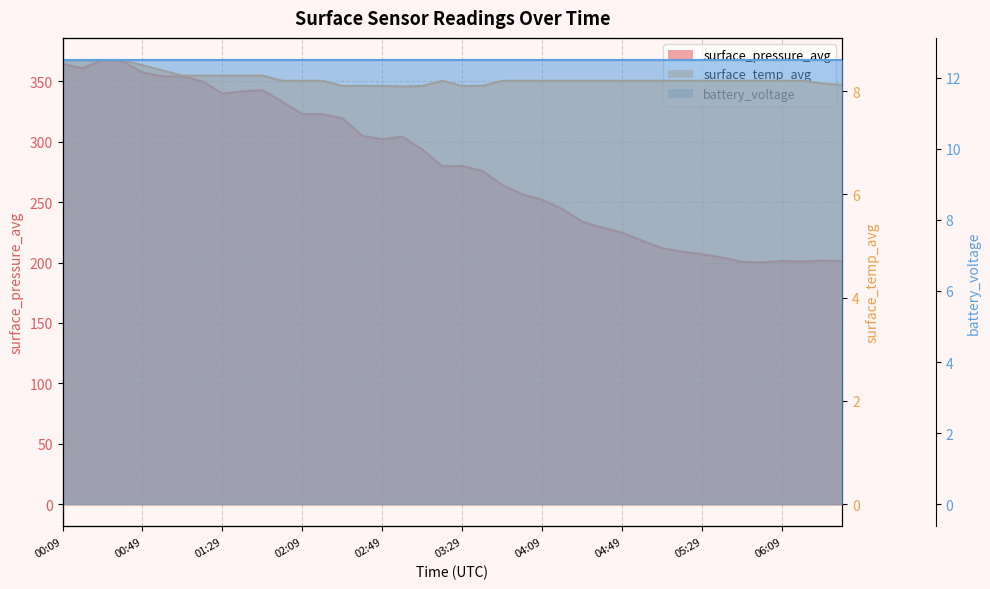

True or false: surface_pressure_avg has more than 2 points higher than both neighbors.

True